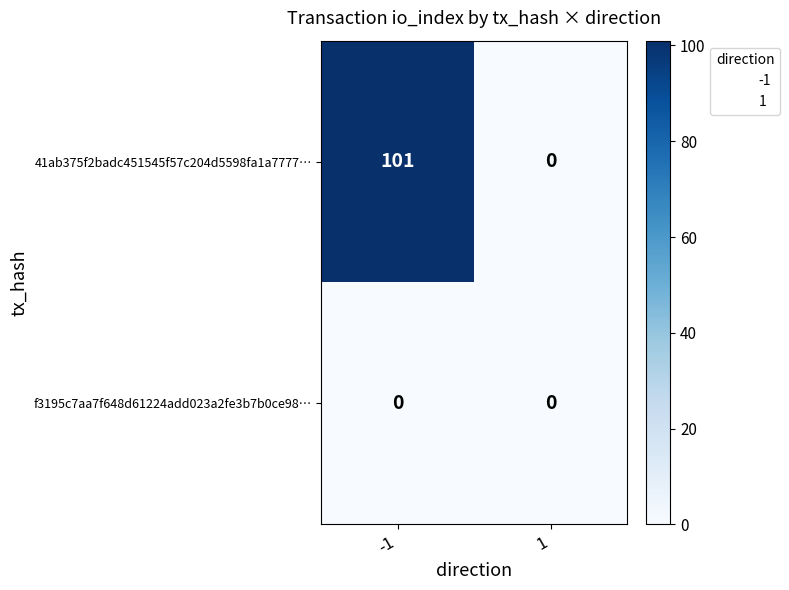

Which series has the widest spread of values?

41ab375f2badc451545f57c204d5598fa1a7777…